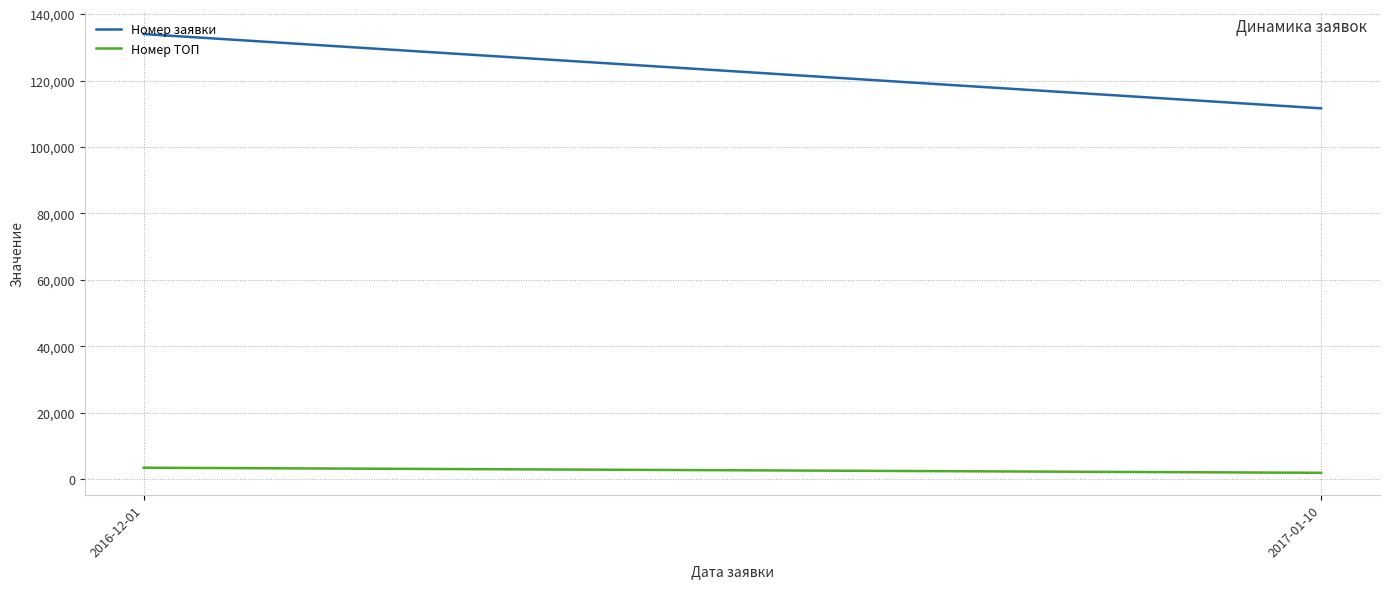

What is the sum of the Номер заявки values at 2017-01-10 and 2016-12-01?

245616